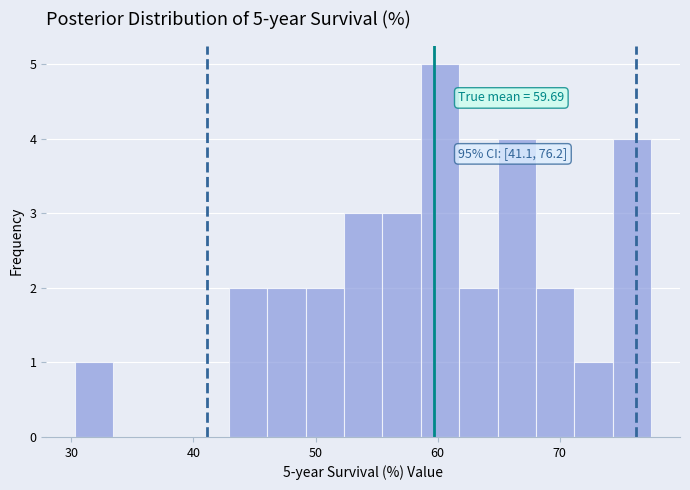

Read against the x-axis, roughly where is the centre of the tallest bar?

60